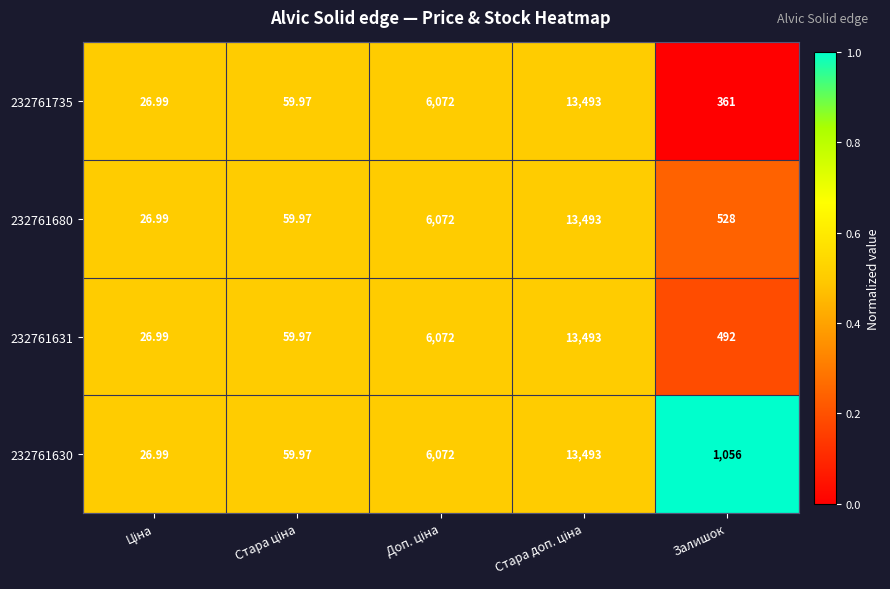

How many data points in 232761631 are less than 492?

2